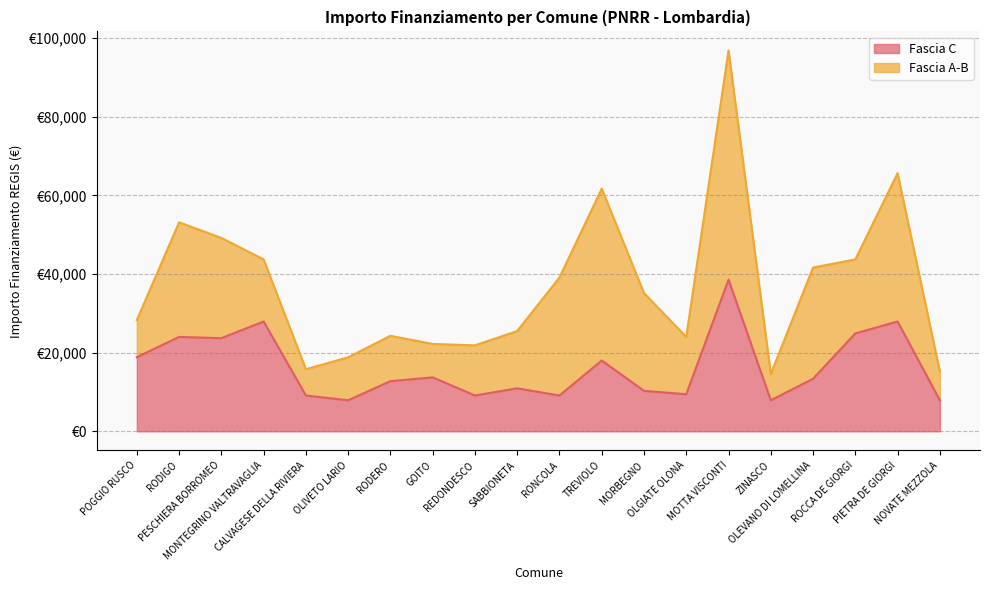

What is the change in value from PESCHIERA BORROMEO to OLGIATE OLONA?

-14246